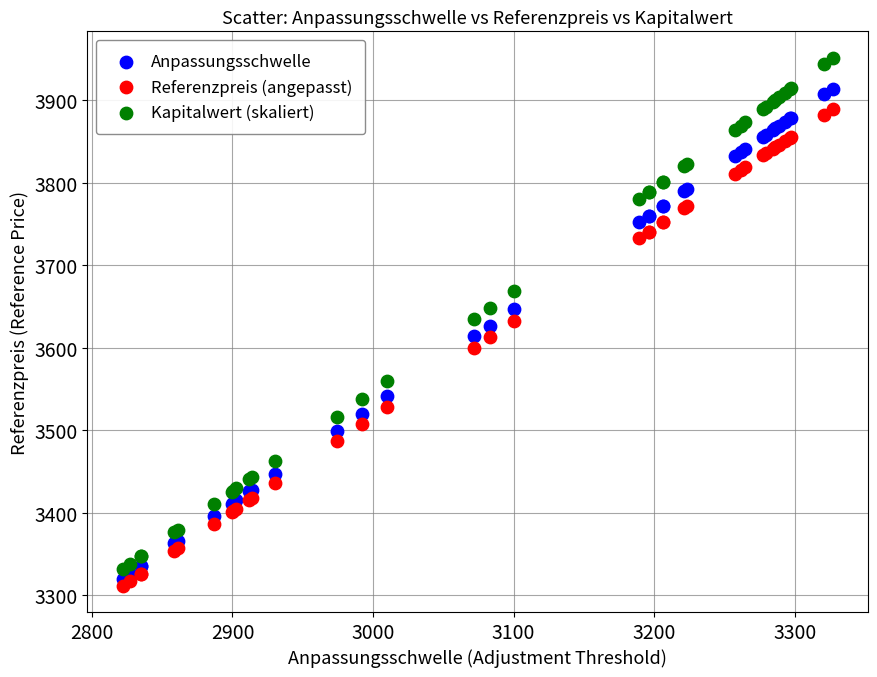

Which series contains the lowest Y value?

Referenzpreis (angepasst)